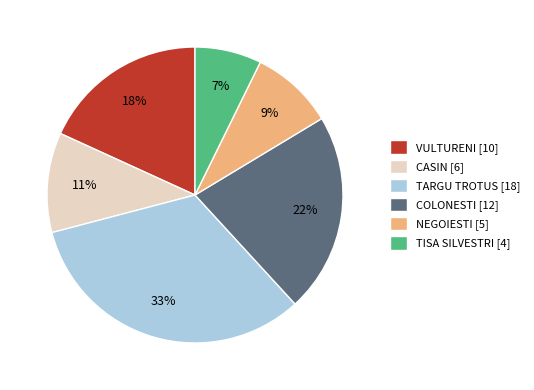

Between TISA SILVESTRI and VULTURENI, which is larger?

VULTURENI